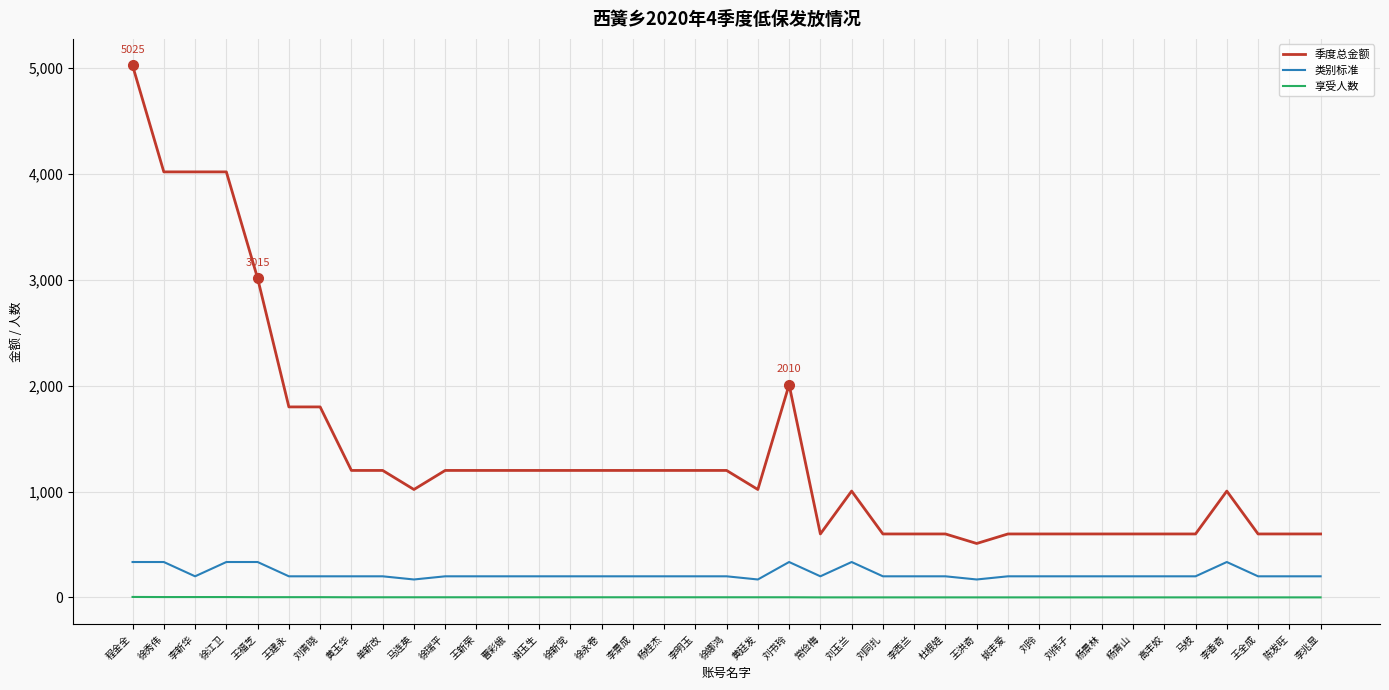

Is this an area chart (filled region under the line)?

No